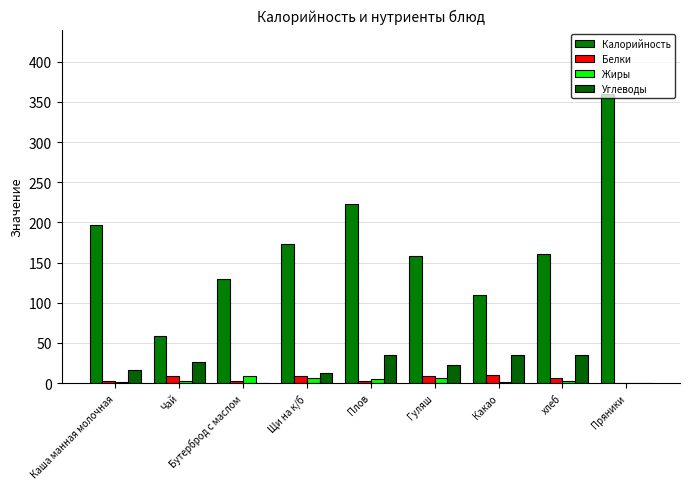

At how many categories does at least one series exceed 46?

9